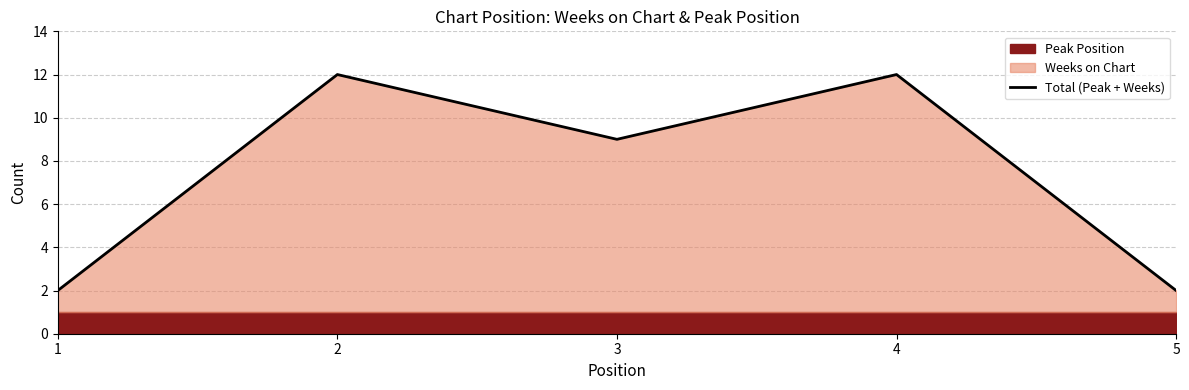

What is the ratio of the value at 5 to the value at 1?

1.0